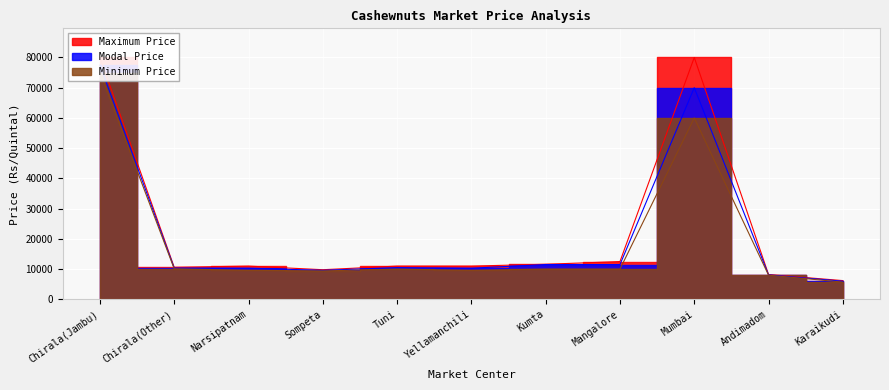

How many lines are shown in the chart?

3